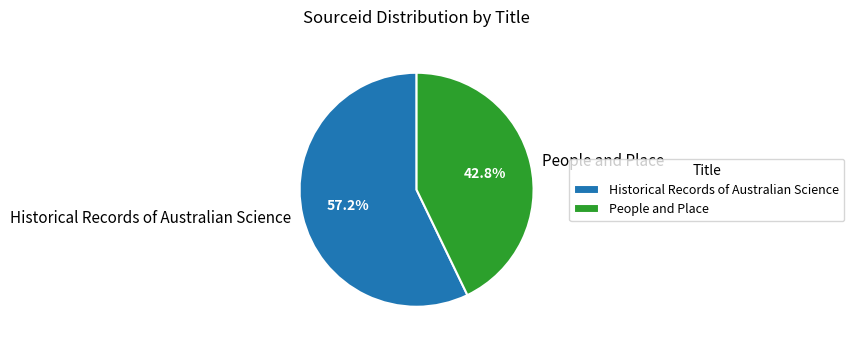

To the nearest percent, what percentage of the pie is People and Place?

43%